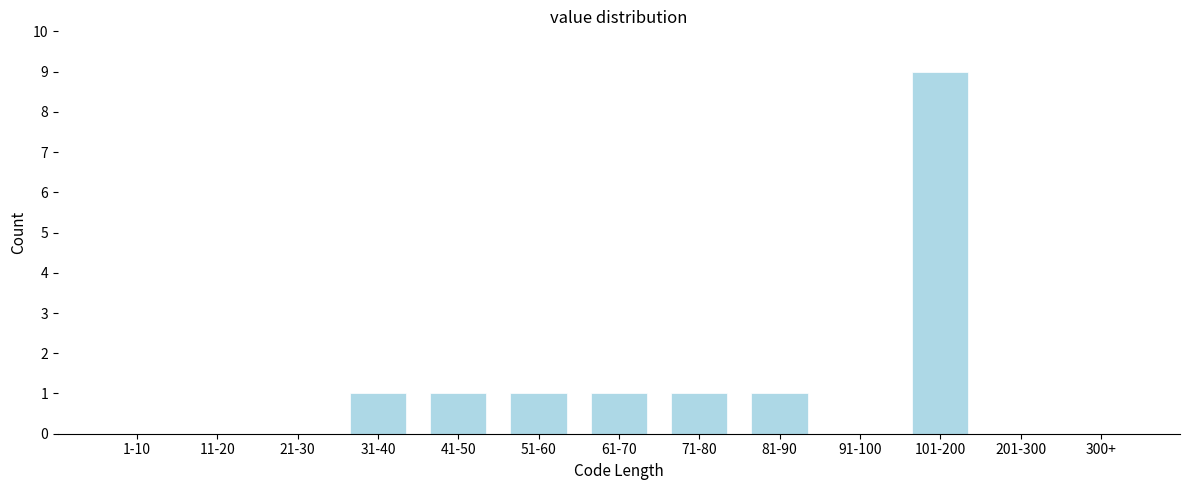

Reading right to left, extract all data points from this chart.

300+=0	201-300=0	101-200=9	91-100=0	81-90=1	71-80=1	61-70=1	51-60=1	41-50=1	31-40=1	21-30=0	11-20=0	1-10=0